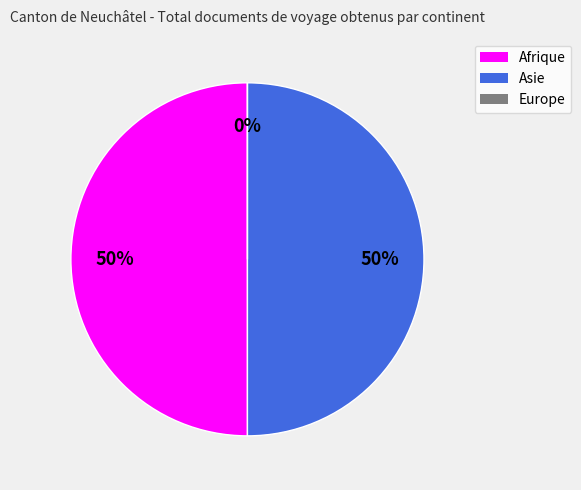

What is the change in value from Asie to Europe?

-2